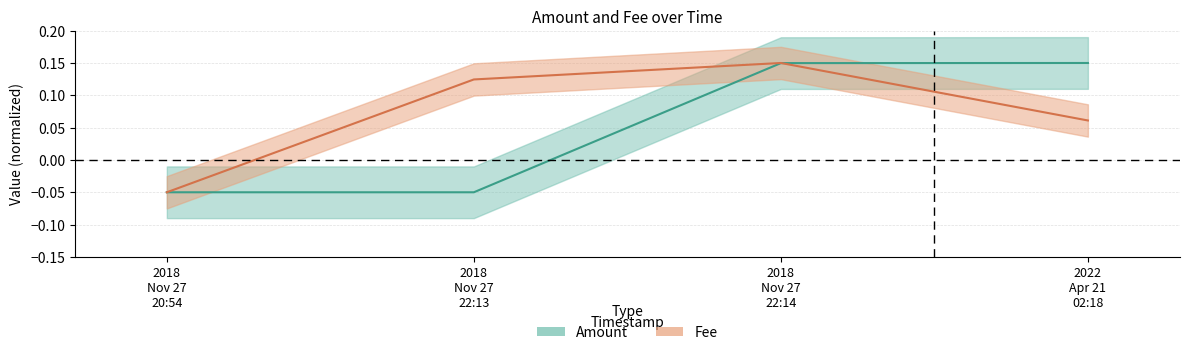

At which label does Fee reach its minimum?

2018 Nov 27 20:54